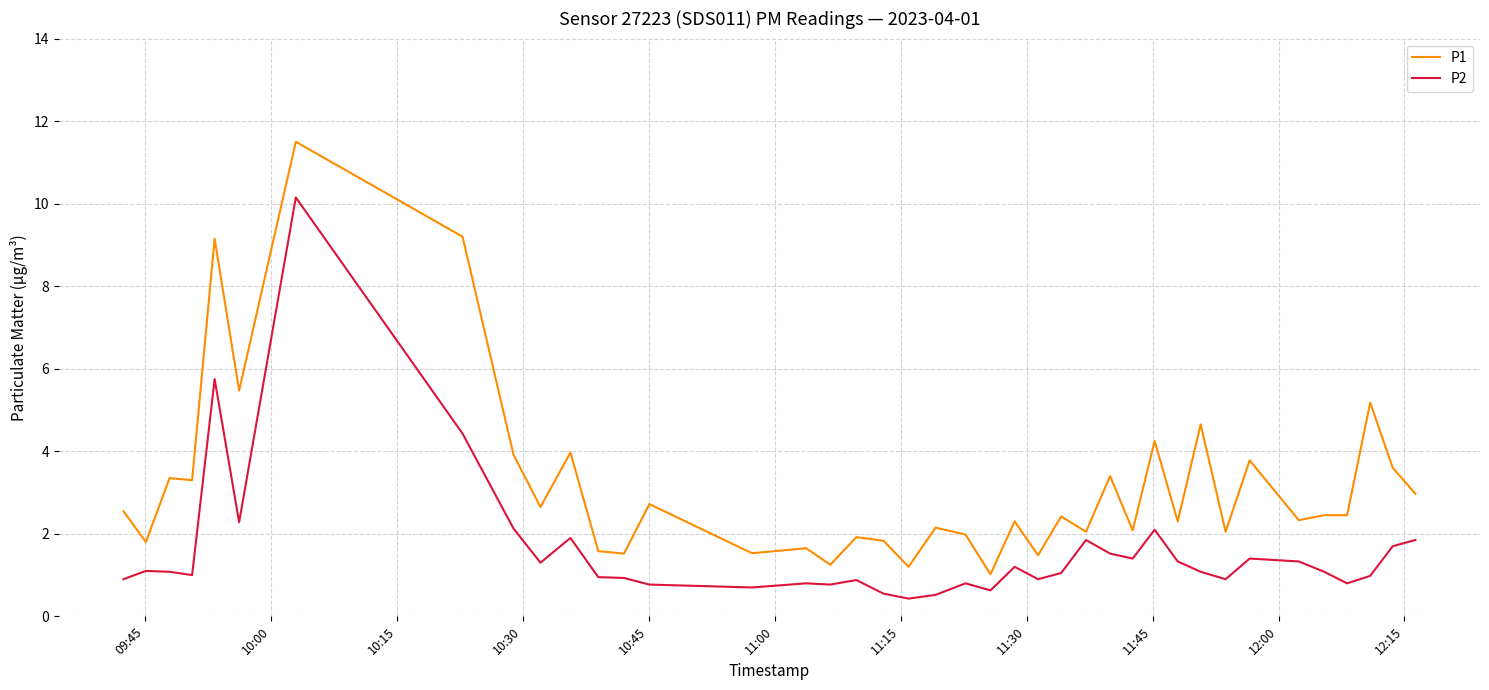

True or false: P1 and P2 cross at least once.

False